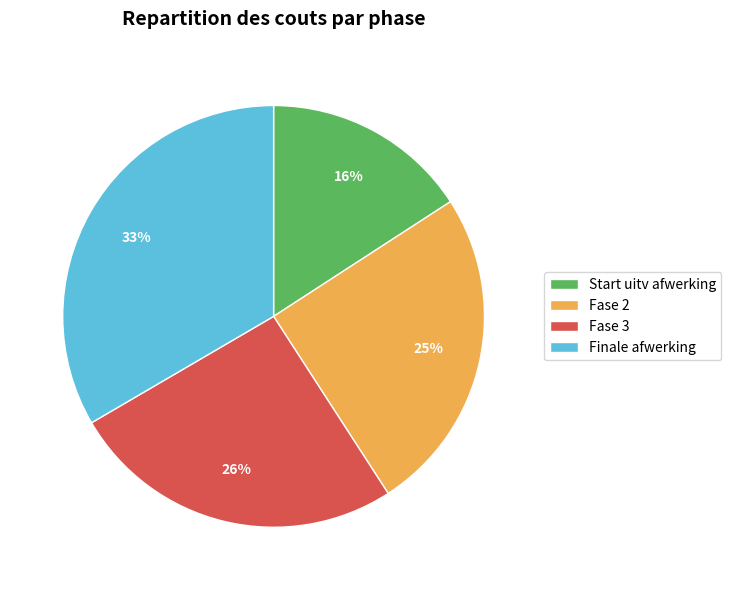

How many slices are in this pie chart?

4